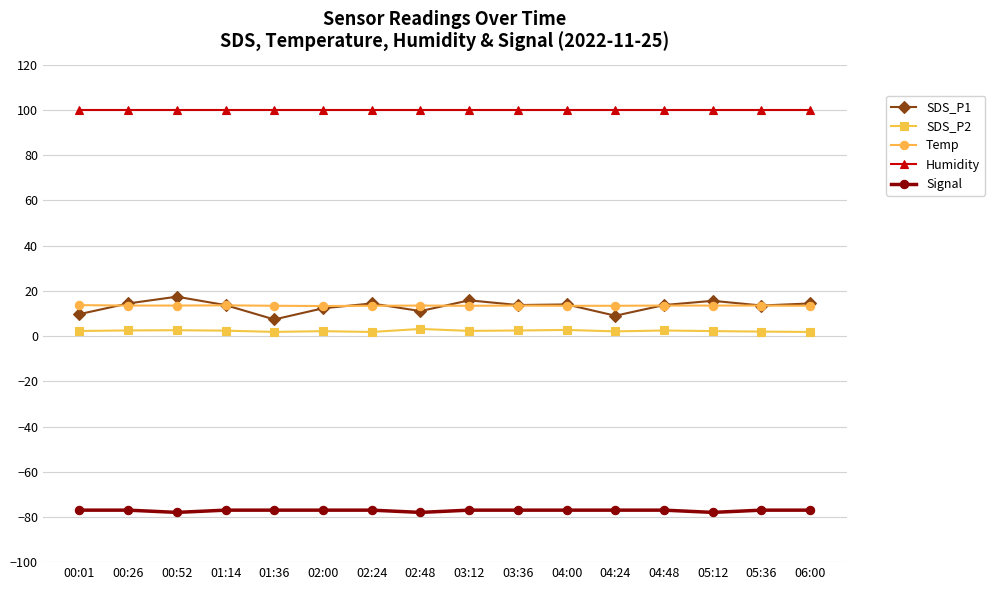

What is the difference between the SDS_P1 values at 01:14 and 00:26?

0.7